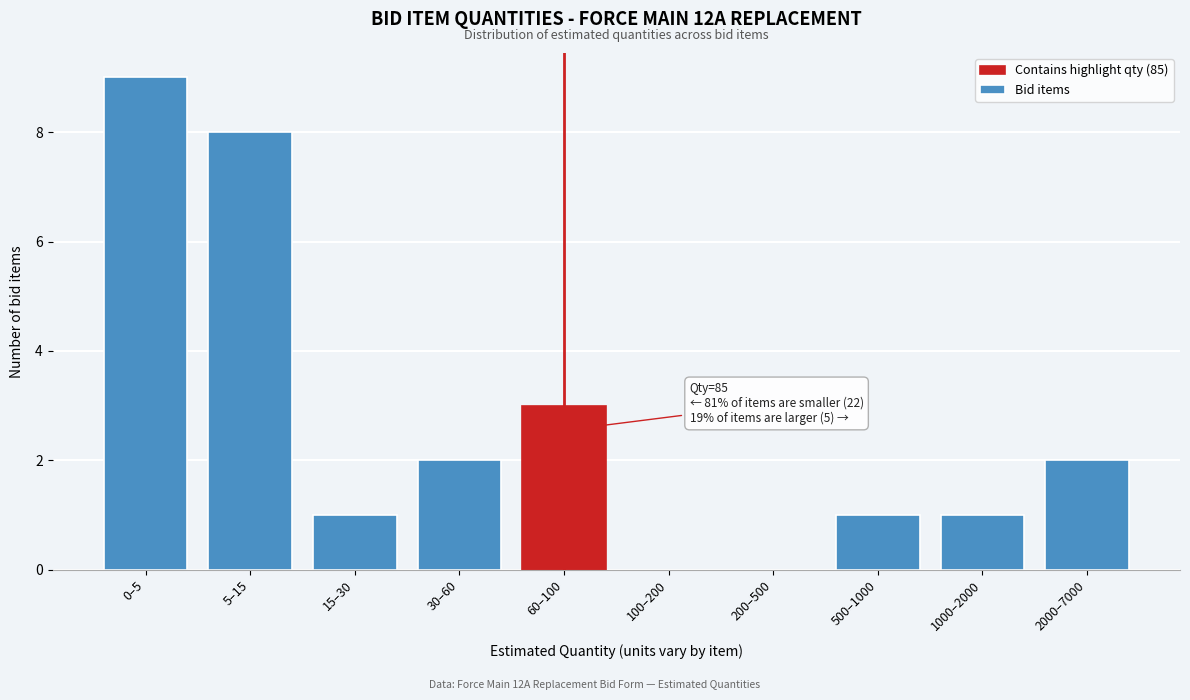

Reading right to left, transcribe all the data shown in this chart.

2000–7000=2	1000–2000=1	500–1000=1	200–500=0	100–200=0	60–100=3	30–60=2	15–30=1	5–15=8	0–5=9